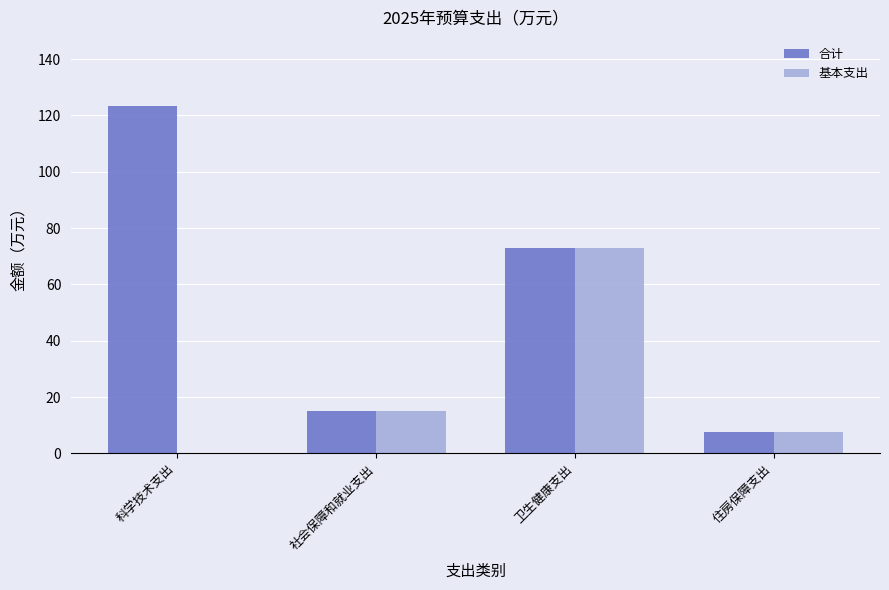

True or false: 合计 has a value of 14.9 at 社会保障和就业支出.

True